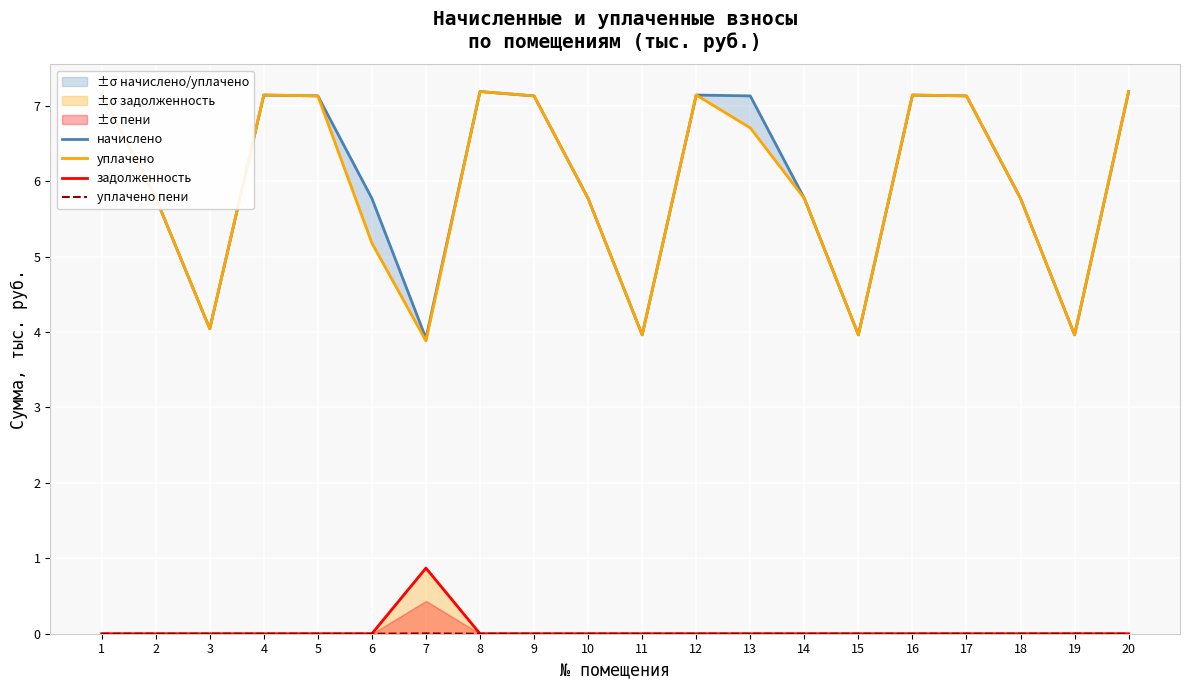

Rank the categories by уплачено пени value from highest to lowest.

7, 19, 1, 2, 3, 4, 5, 6, 8, 9, 10, 11, 12, 13, 14, 15, 16, 17, 18, 20